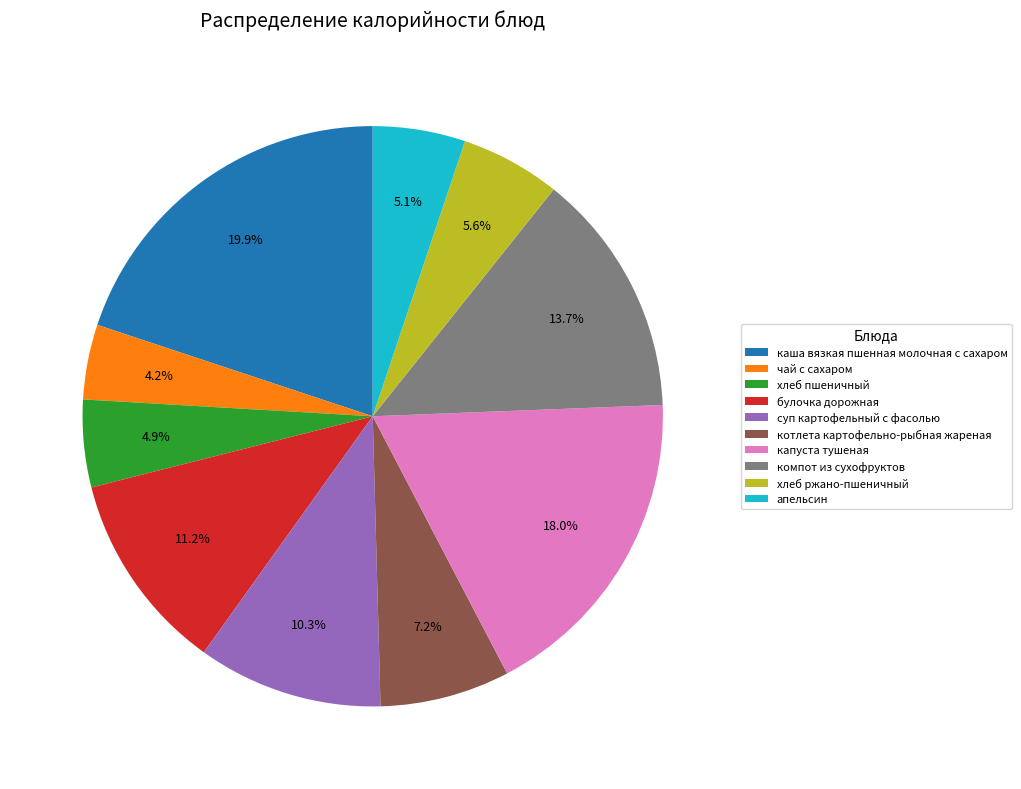

How many segments does this pie chart have?

10